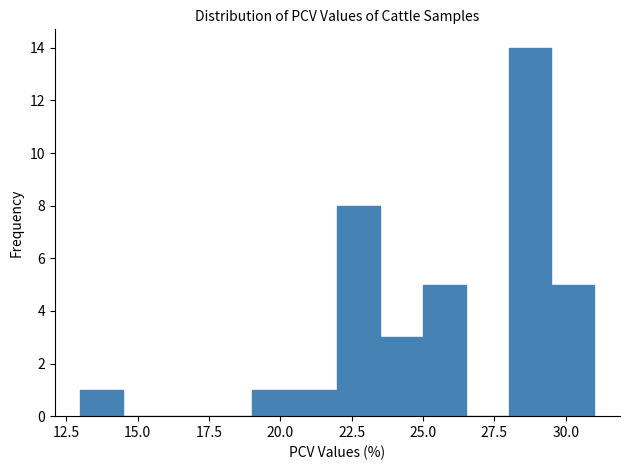

Around what value on the x-axis is the tallest bar? Give the approximate position of its centre, as read against the axis.

29.0